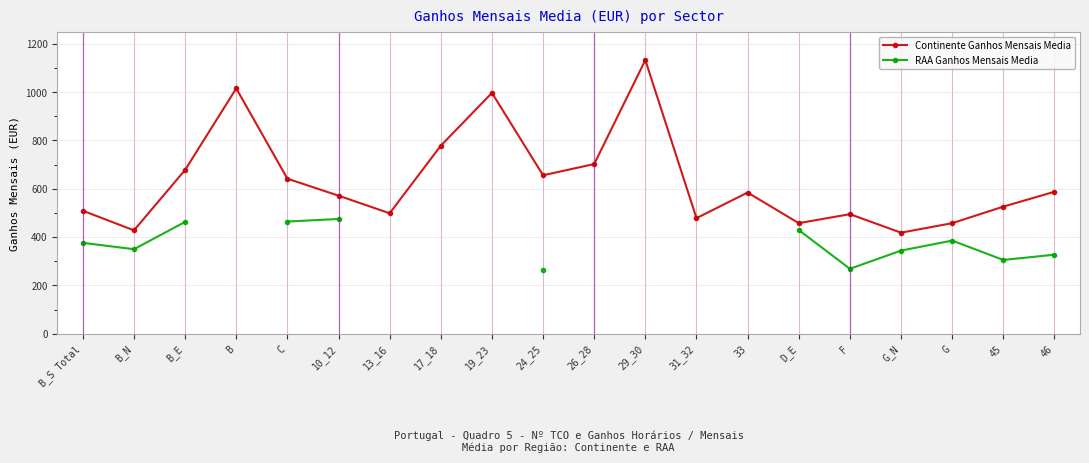

How many lines are shown in the chart?

2